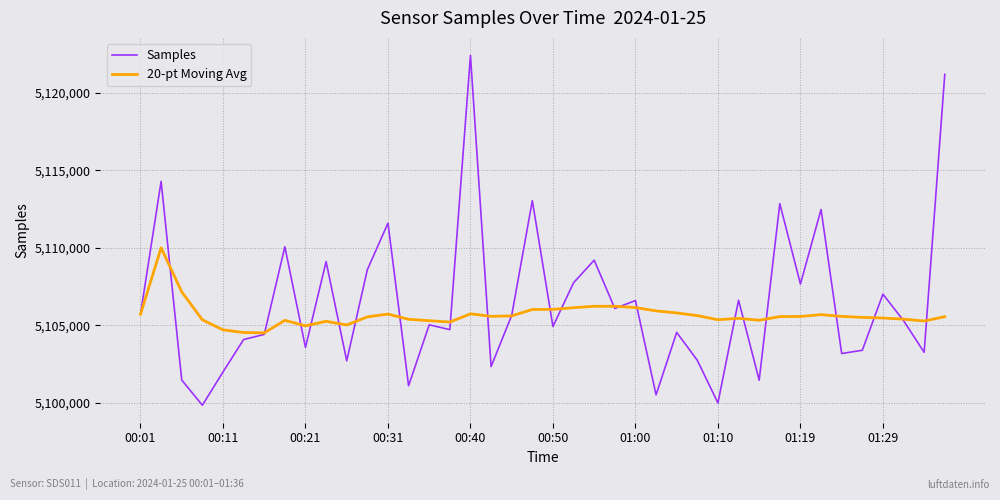

How many lines are shown in the chart?

2